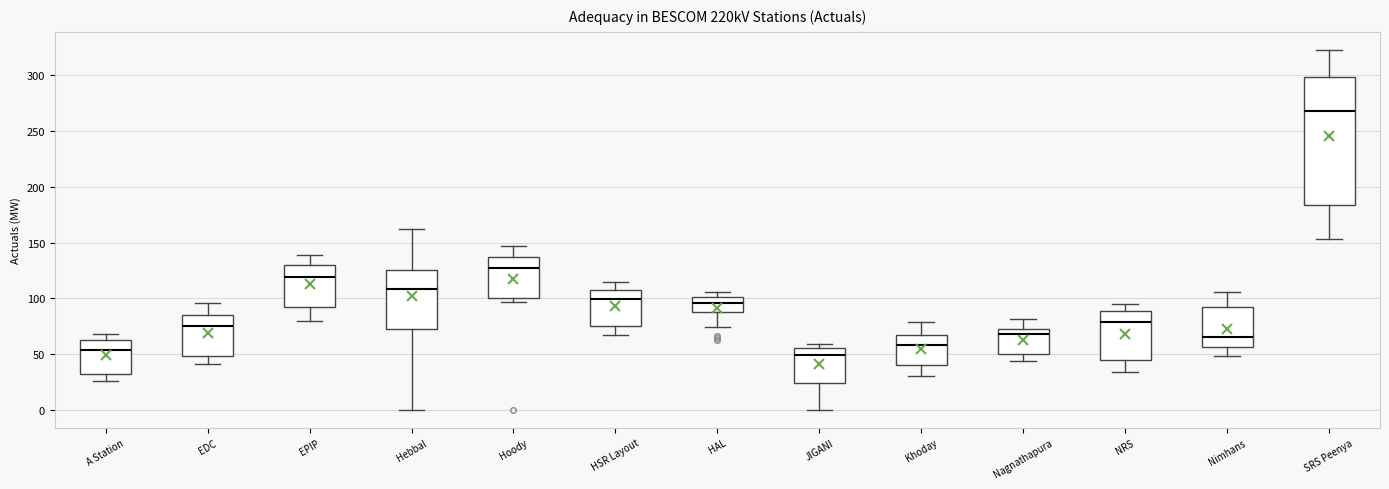

Where is the lower edge of the box for NRS on the y-axis? The values are not printed on the chart, so give them approximately, as read against the axis.

45